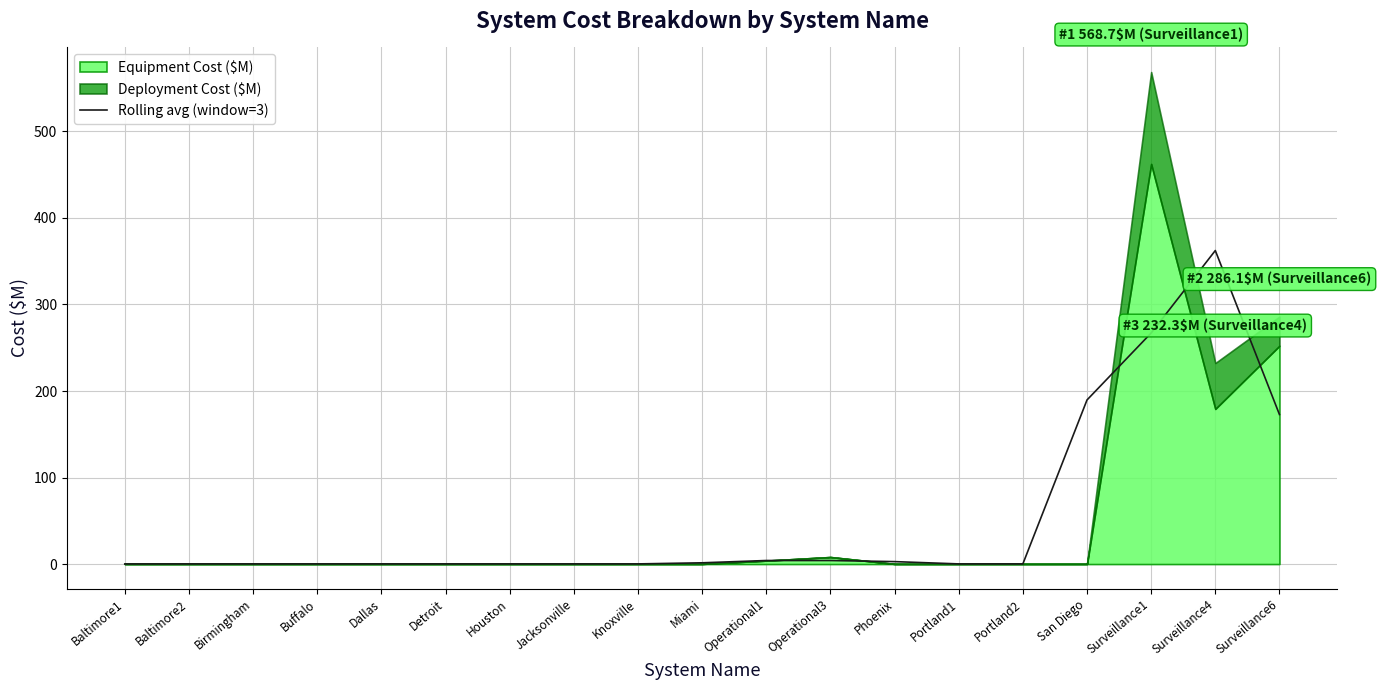

True or false: the data shows 0.2 at Houston.

False